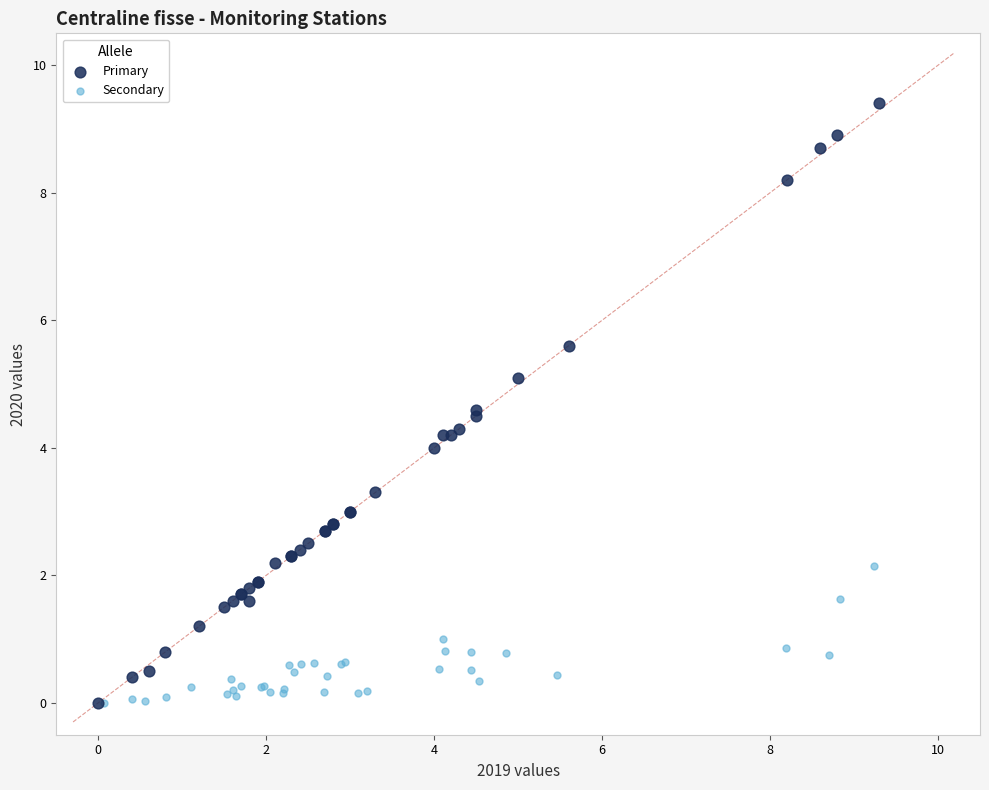

Which series has the largest Y range (max minus min)?

Primary